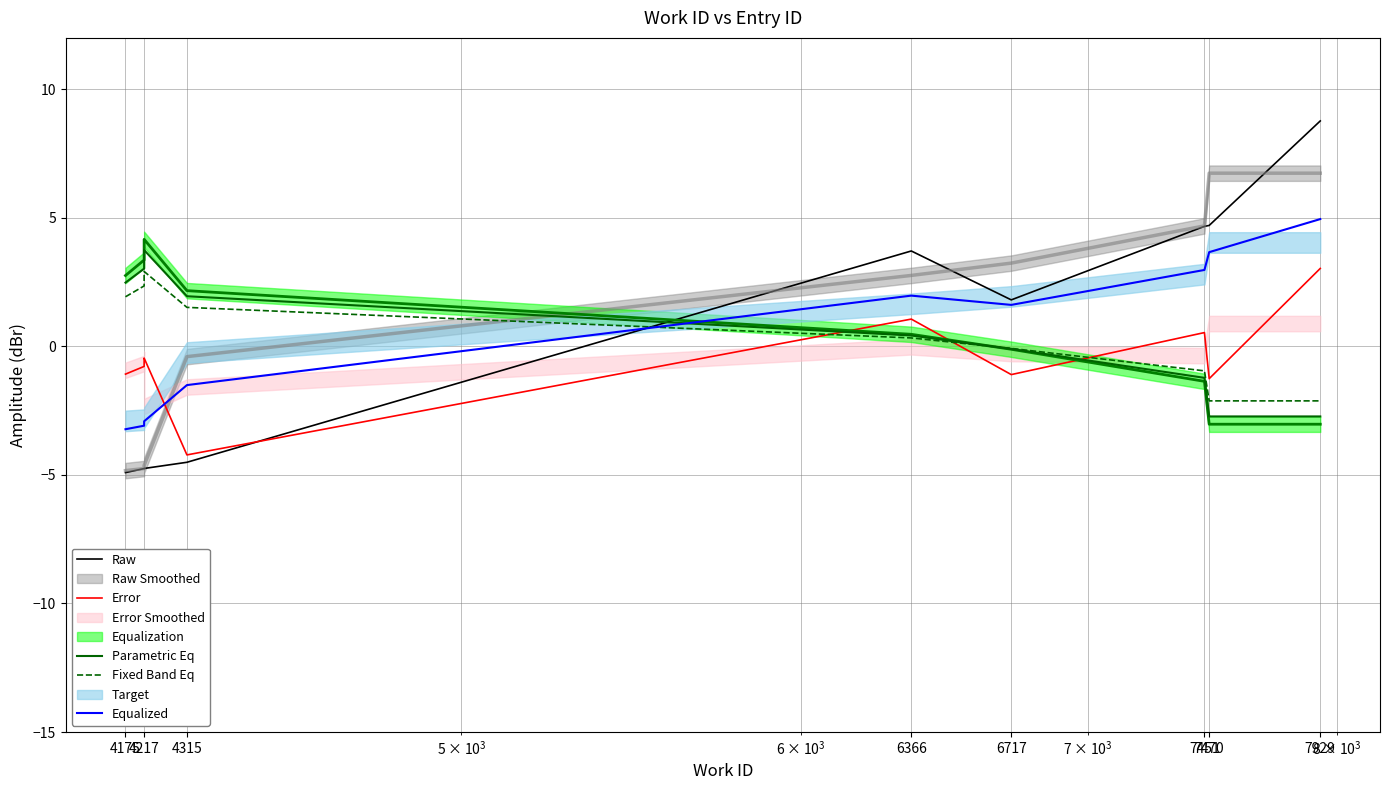

Reading right to left, list all the values displayed in this chart.

Raw: 8.8	4.7	4.7	1.8	3.7	-4.5	-4.7	-4.8	-4.8	-4.9
Error: 3.0	-1.3	0.5	-1.1	1.1	-4.2	-0.5	-0.6	-0.8	-1.1
Parametric Eq: -2.7	-2.7	-1.2	-0.1	0.4	2.0	3.7	3.5	3.0	2.5
Fixed Band Eq: -2.1	-2.1	-1.0	-0.1	0.3	1.5	2.9	2.7	2.4	1.9
Equalized: 5.0	3.7	3.0	1.6	2.0	-1.5	-2.9	-3.0	-3.1	-3.2